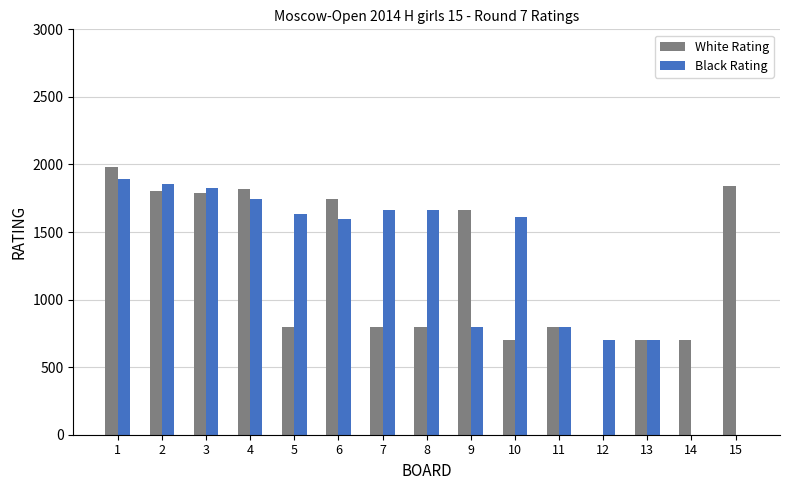

What are all the series names shown in the legend?

White Rating, Black Rating